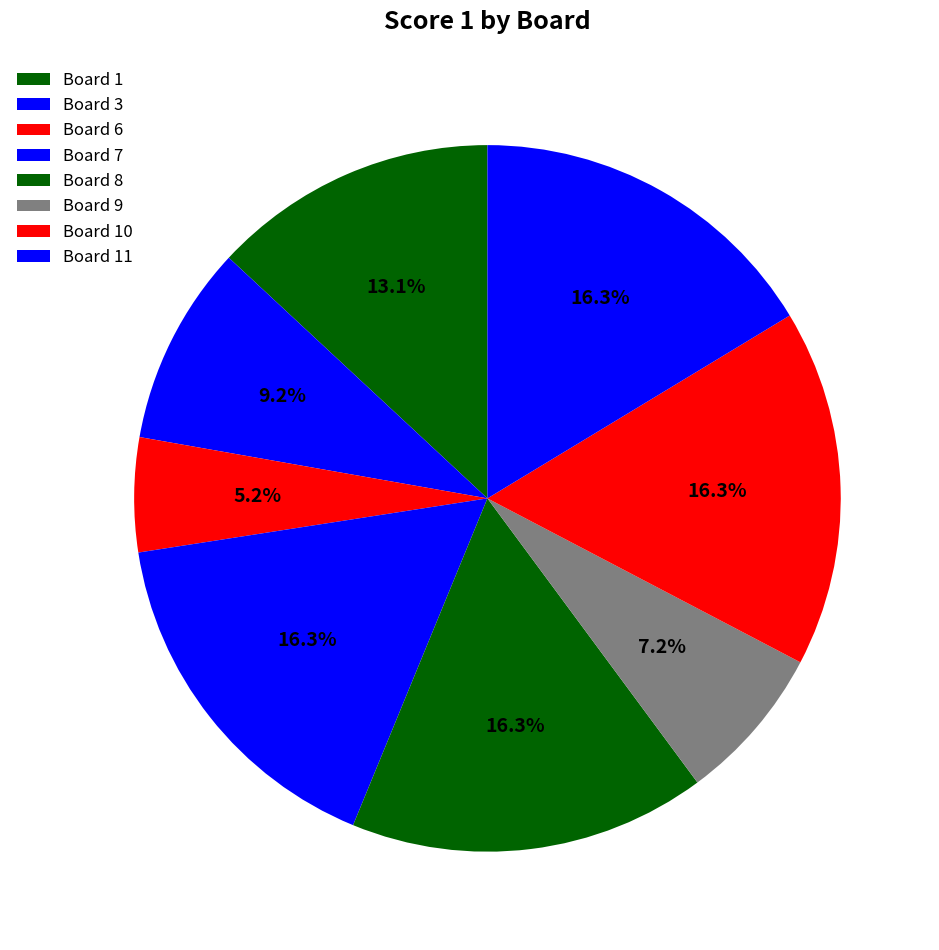

How many segments does this pie chart have?

8